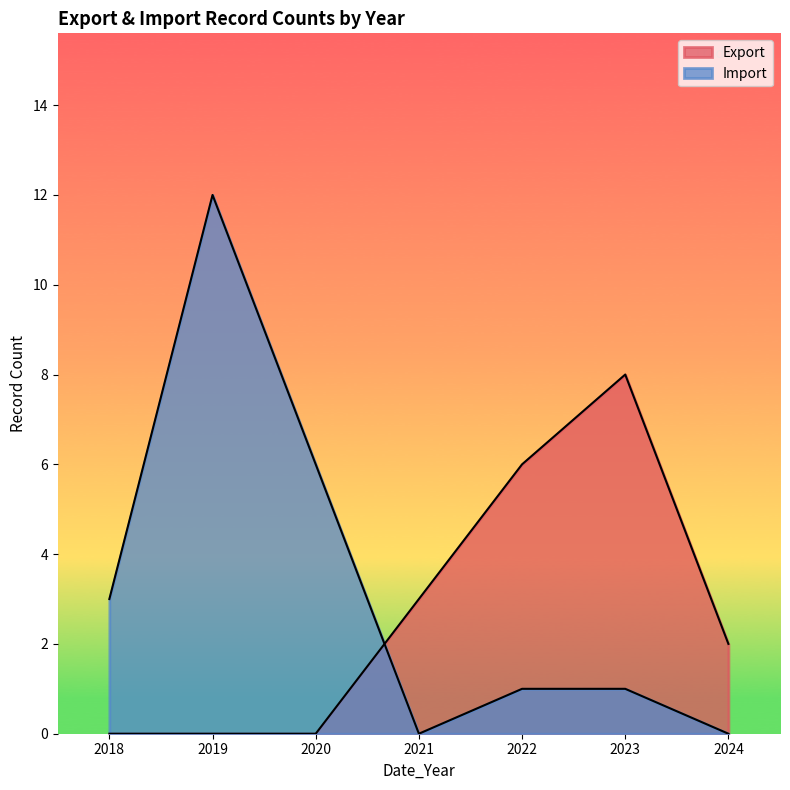

What are all the series names shown in the legend?

Export, Import